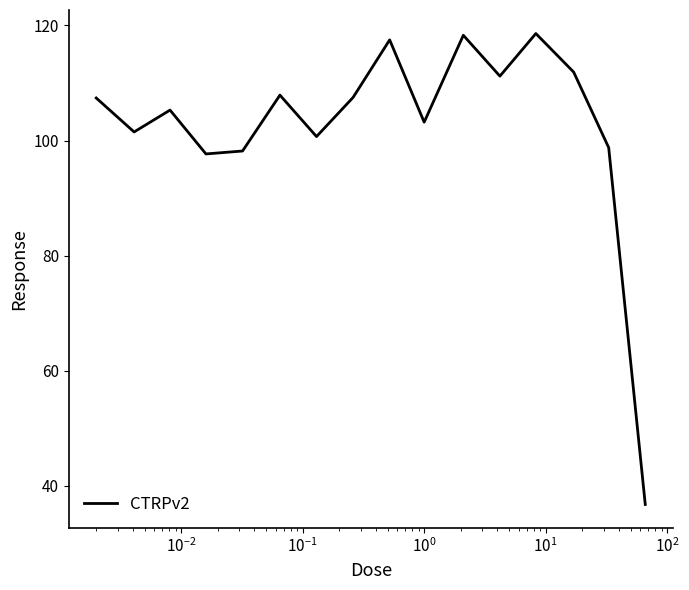

What is the maximum value shown in the chart?

118.6